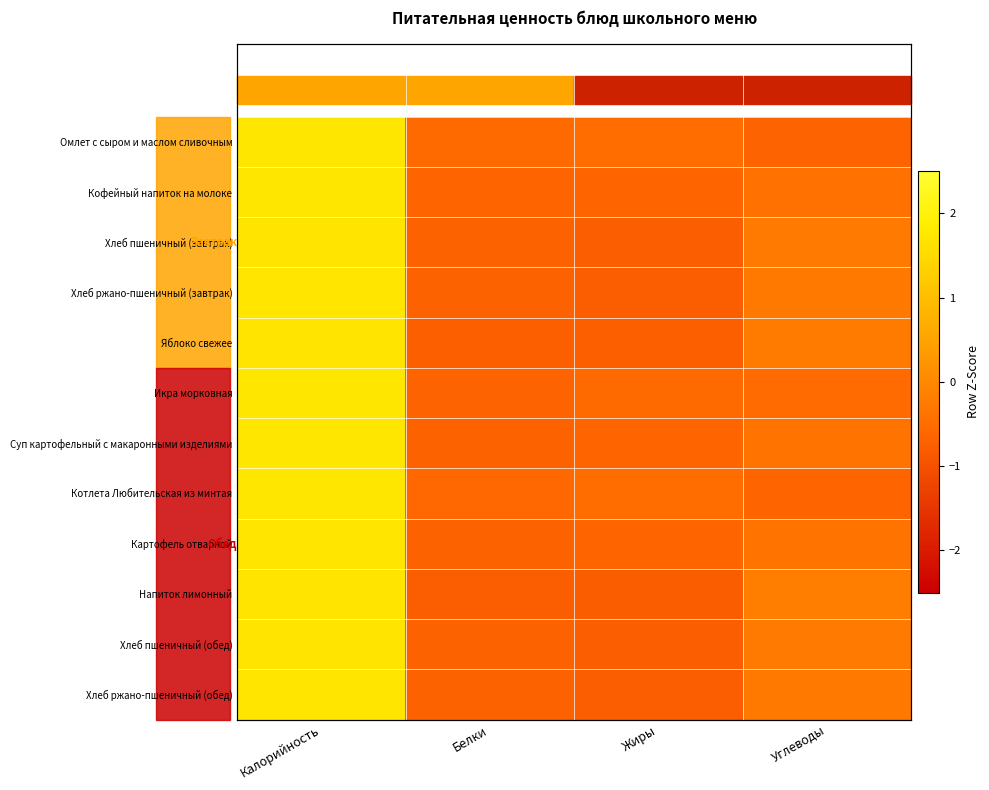

At which label does Яблоко свежее reach its peak?

Калорийность